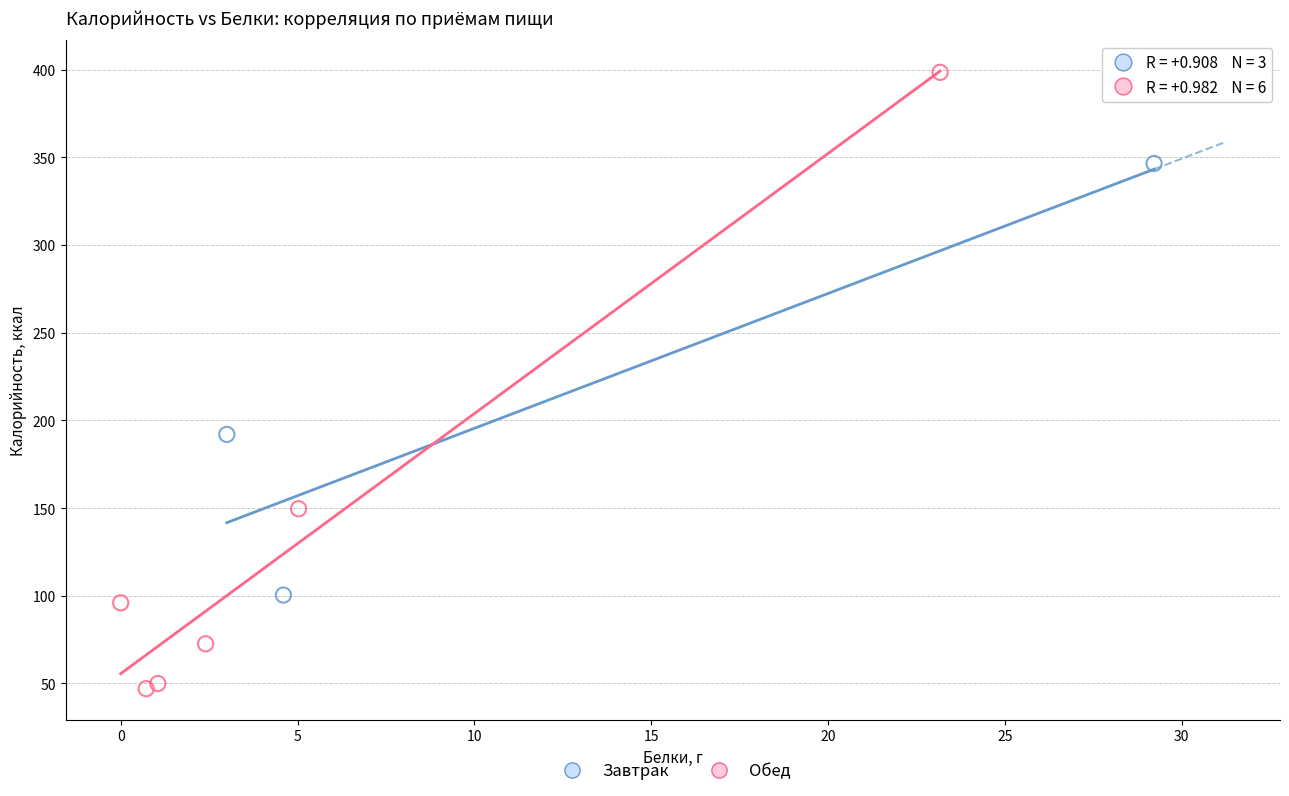

Which series has the largest Y range (max minus min)?

Обед